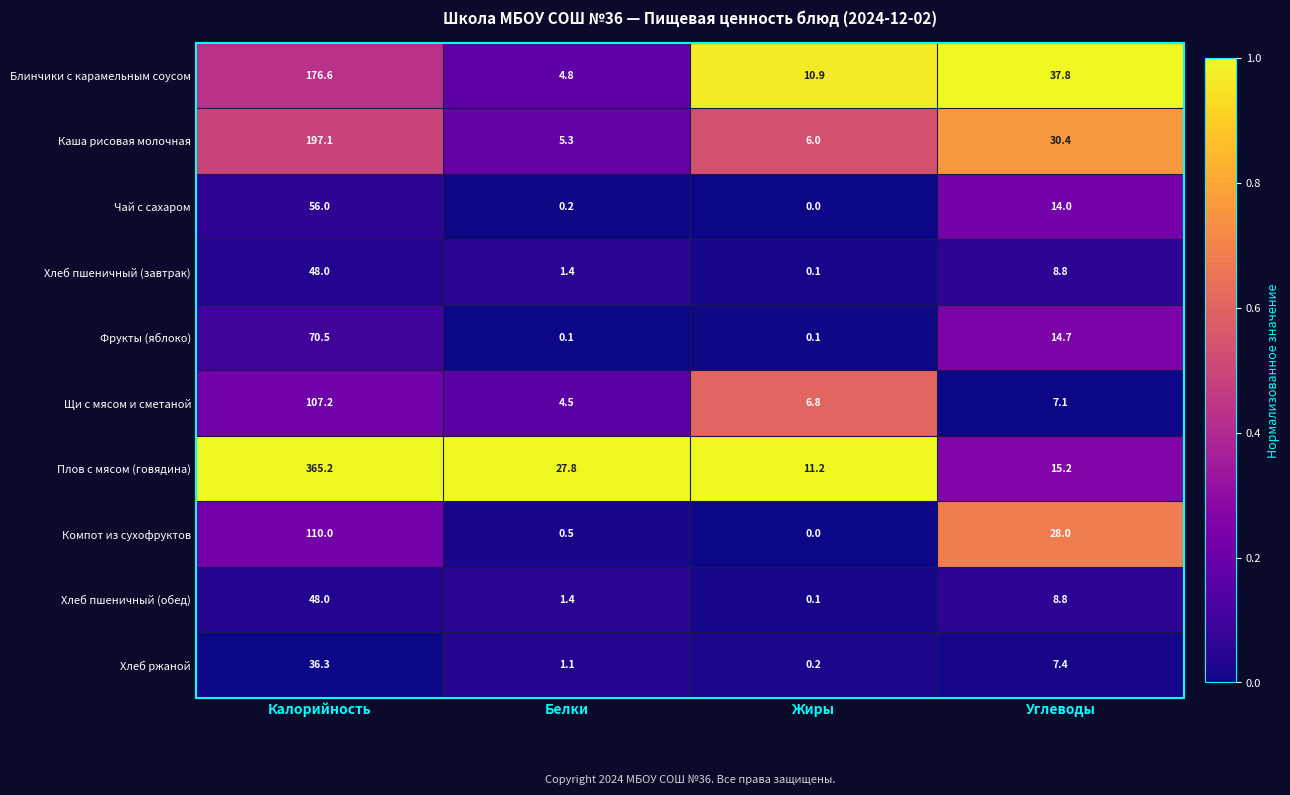

What is the difference between the Компот из сухофруктов values at Углеводы and Белки?

27.5